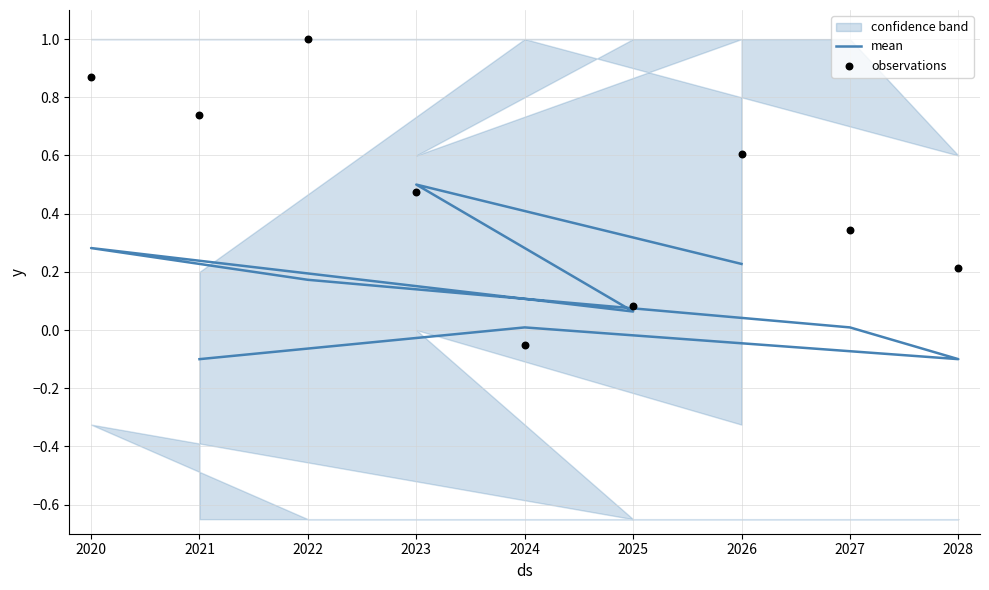

At how many categories does at least one series exceed 0?

9